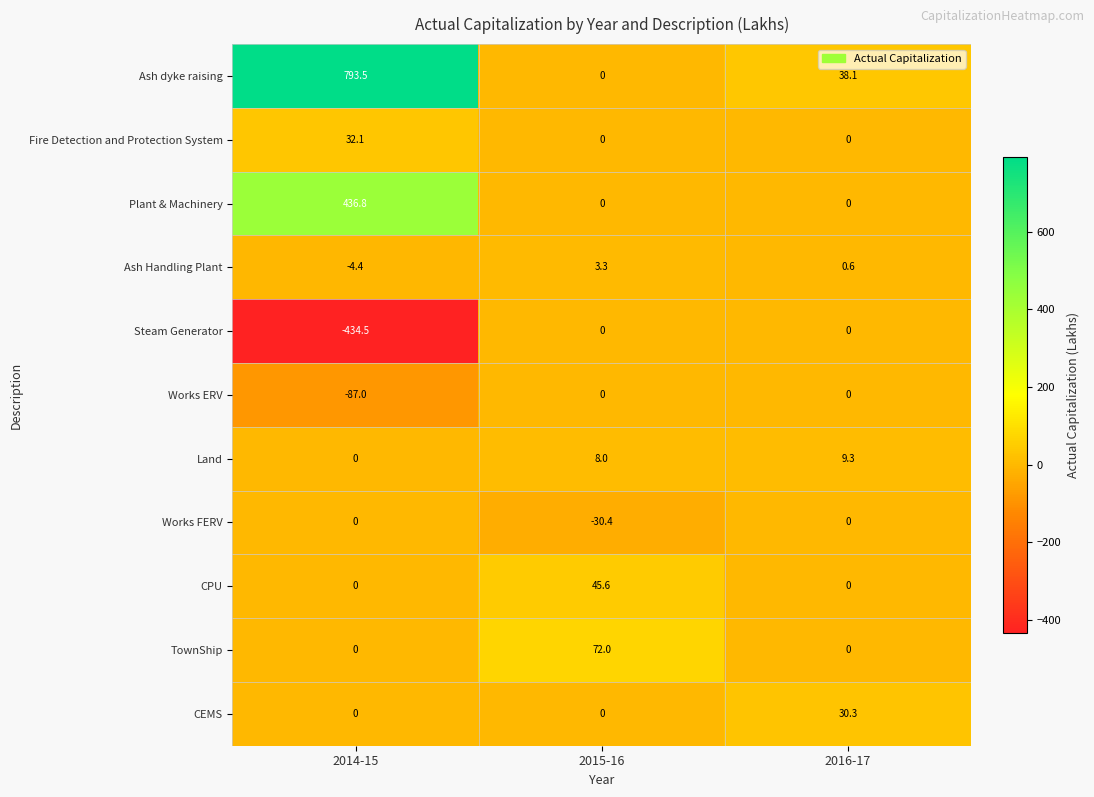

What is the difference between the Fire Detection and Protection System values at 2015-16 and 2014-15?

32.1